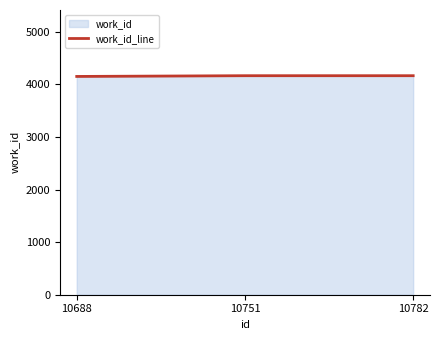

What is the greatest value displayed?

4167